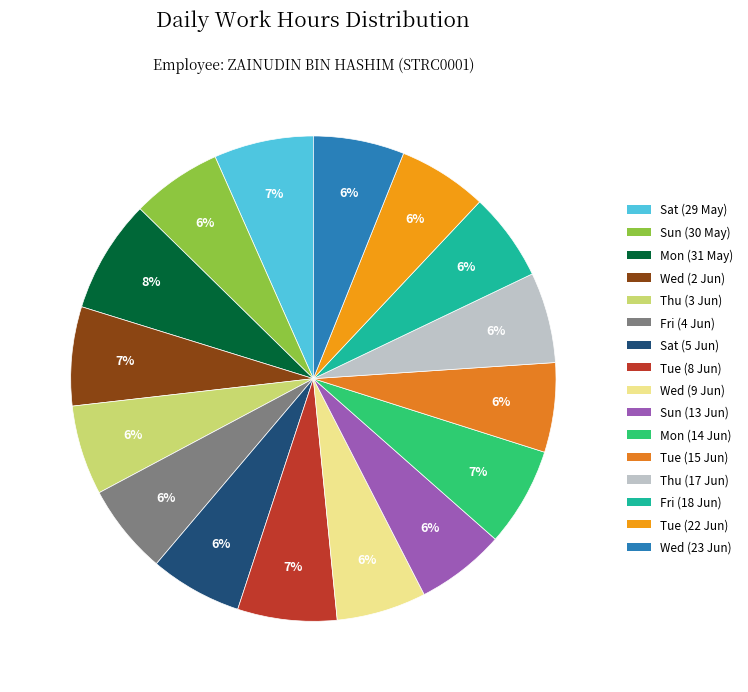

Which slice is the largest?

Mon (31 May)